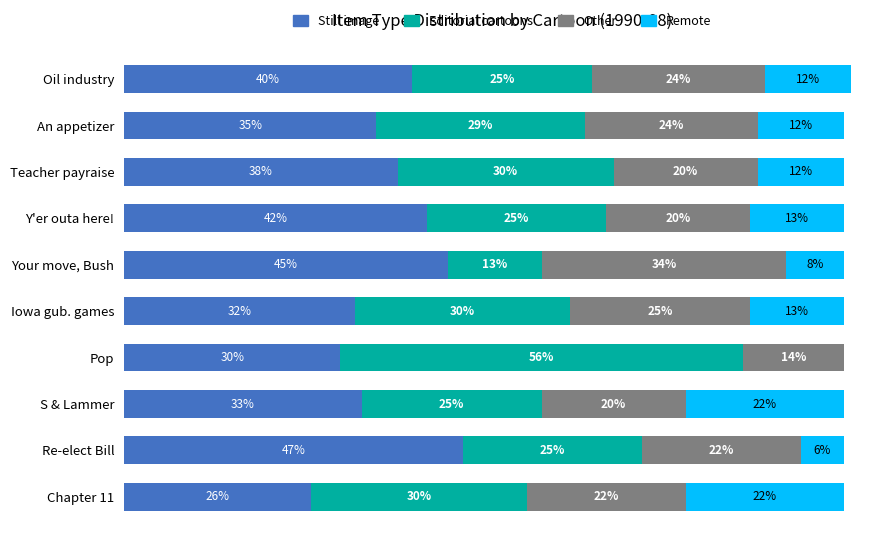

At which category is the sum across all series the highest?

Oil industry